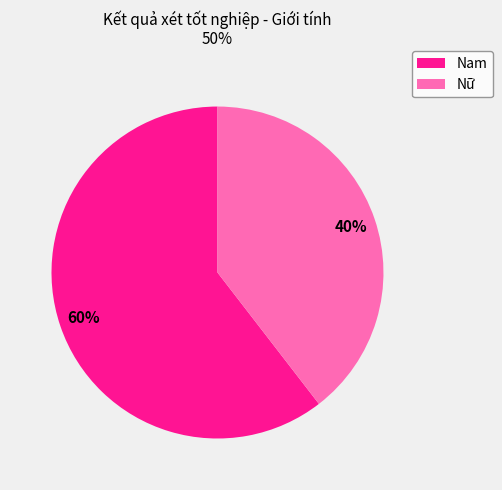

To the nearest percent, what is the combined percentage of Nam and Nữ?

100%